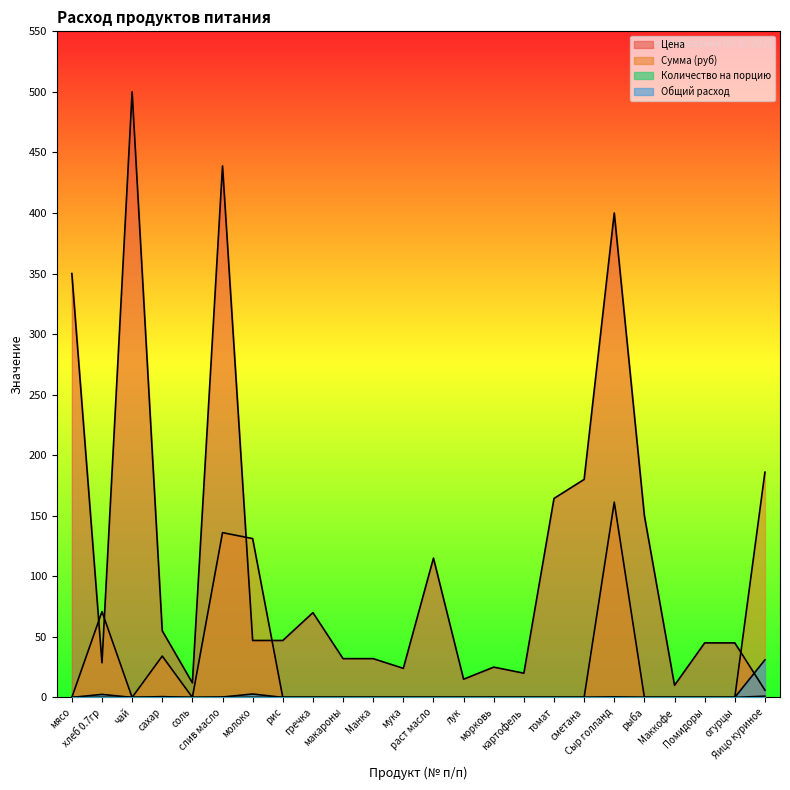

Count the number of data series in this chart.

4